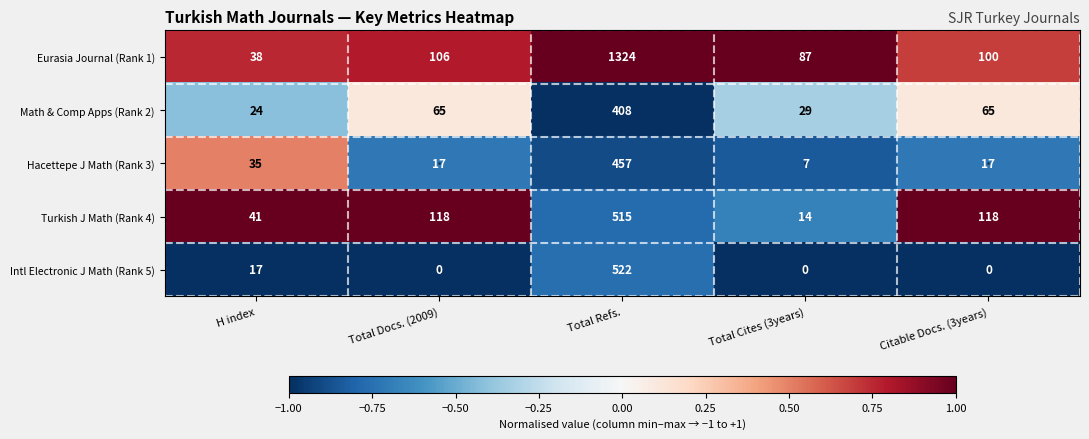

True or false: Math & Comp Apps (Rank 2) has a value of 29 at Total Cites (3years).

True